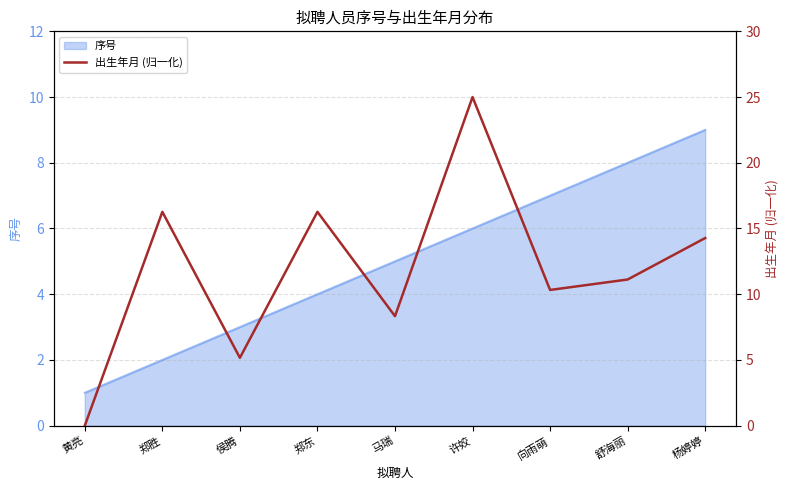

What is the difference between the maximum and minimum values?

25.0